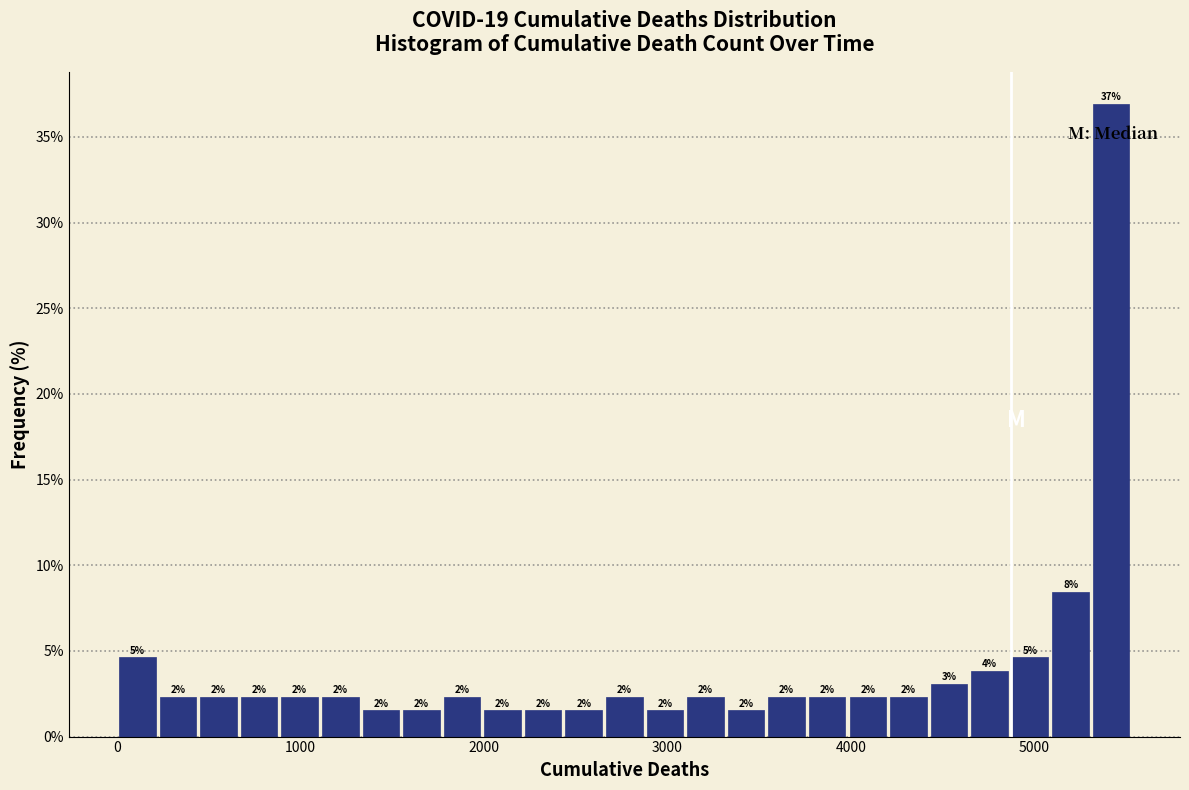

Around what value on the x-axis is the tallest bar? Give the approximate position of its centre, as read against the axis.

5400